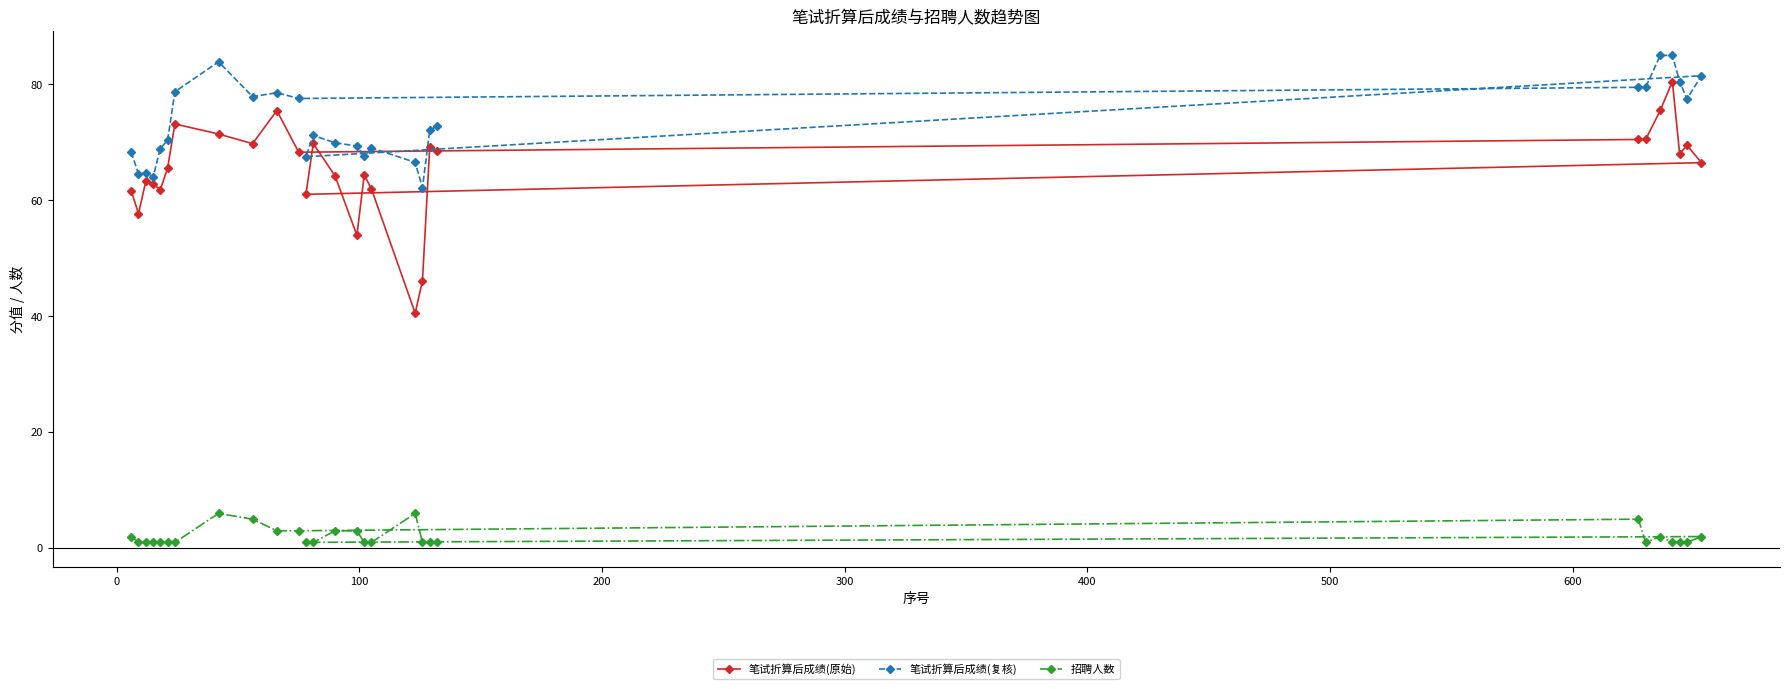

What is the greatest value displayed?

85.0